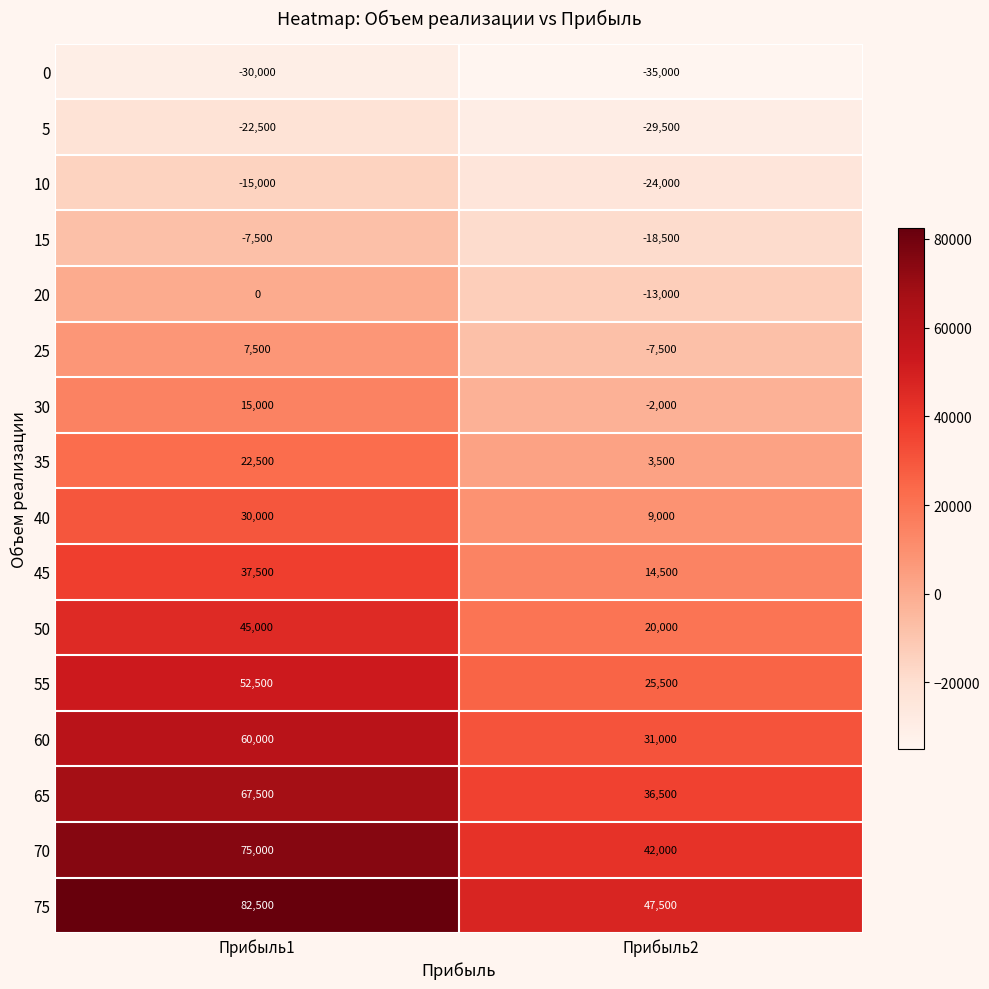

At which category does the chart reach its minimum across all series?

Прибыль2